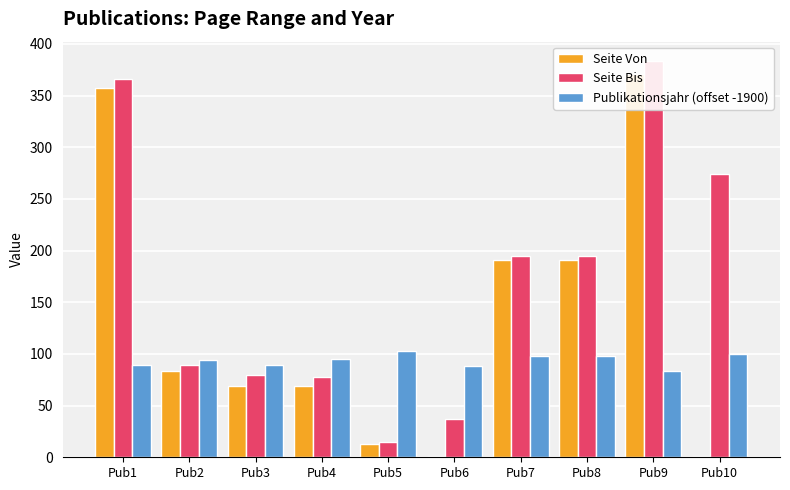

What is the value of the Publikationsjahr (offset -1900) bar at the 6th from the left?

88